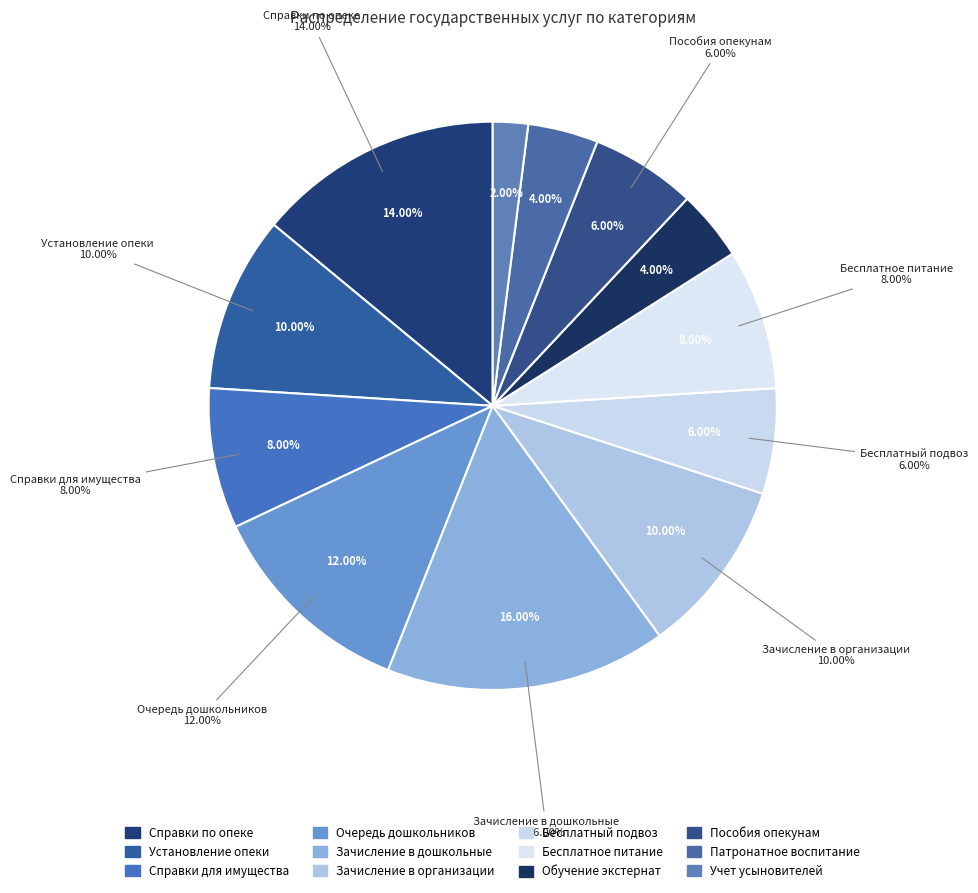

Count the number of slices in the pie.

12